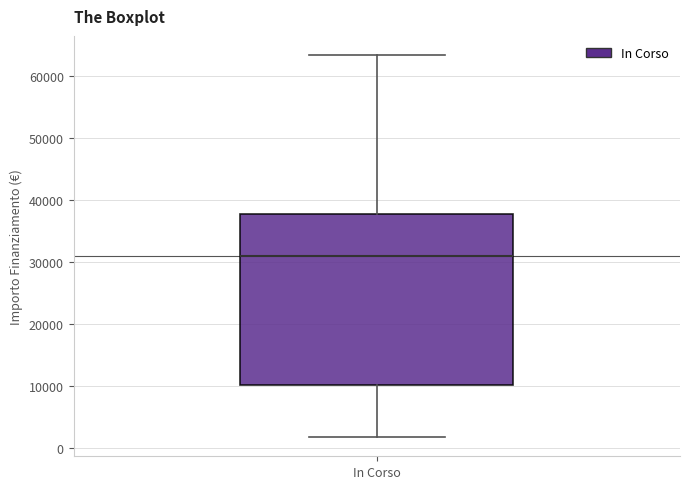

Read this box plot against the y-axis: the position of the median line, the range covered by the box, and the ends of both whiskers. The values are not printed on the chart, so give them approximately, as read against the axis.

median 31000, box 10000 to 38000, whiskers 2000 to 63000